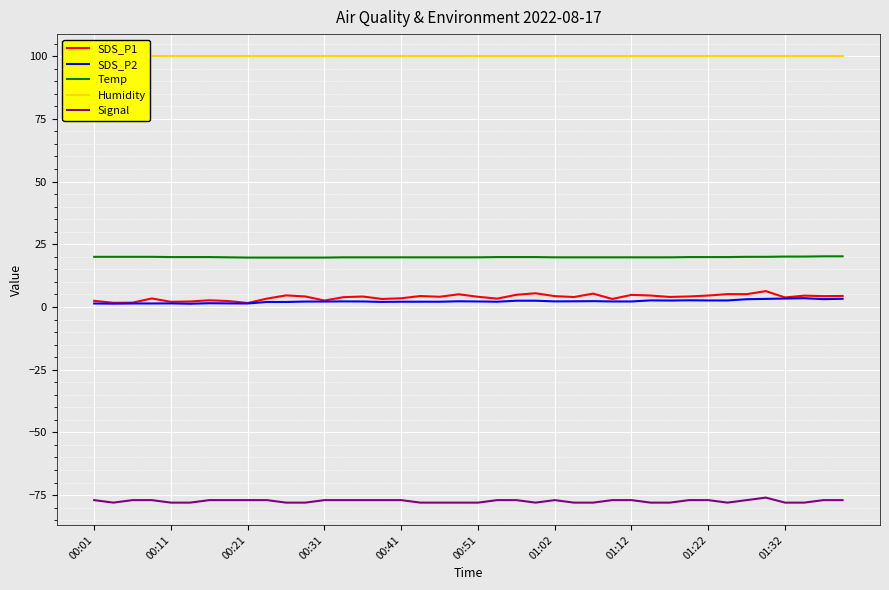

The value of SDS_P2 at 00:11 is 1.4. True or false?

True